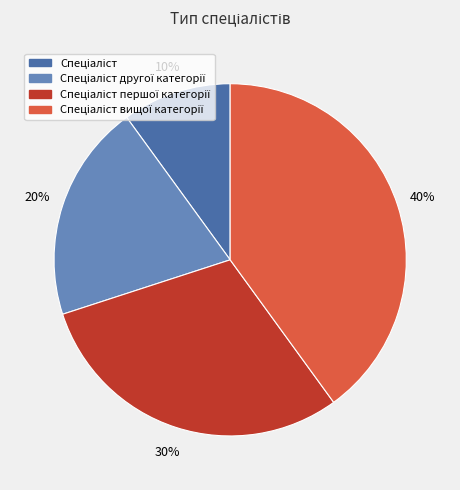

To the nearest percent, what is the difference between the largest and smallest slice percentages?

30%